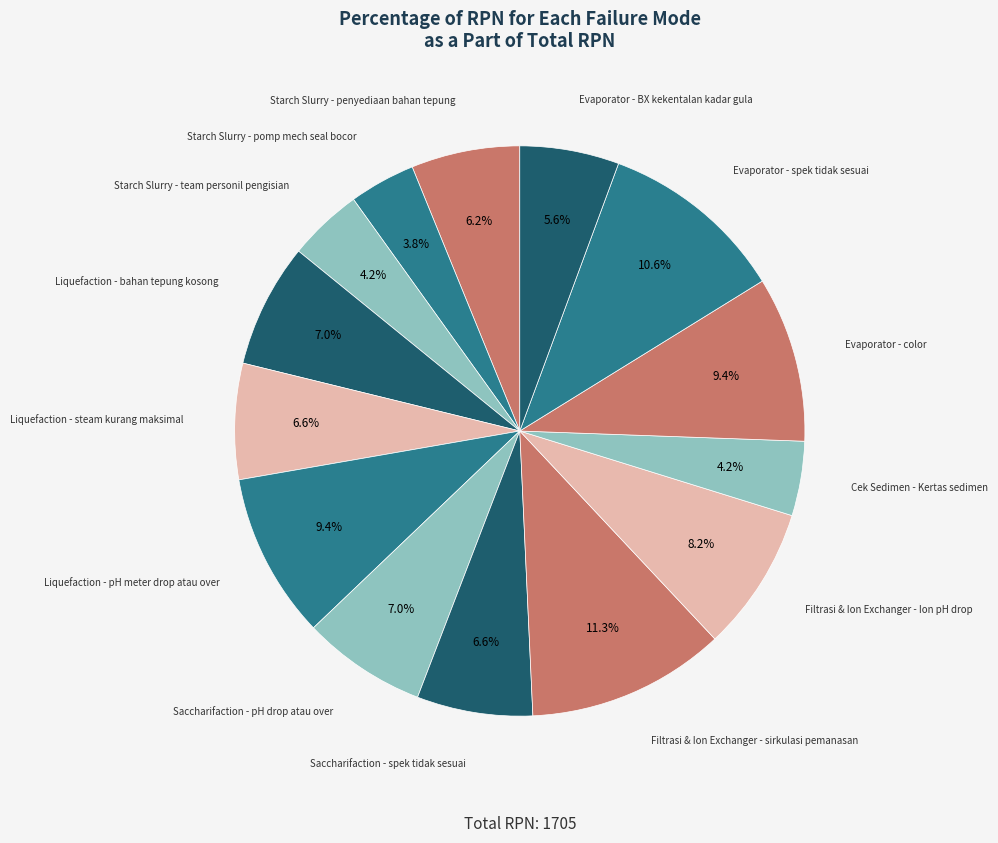

To the nearest percent, what percentage of the pie is Liquefaction - pH meter drop atau over?

9%